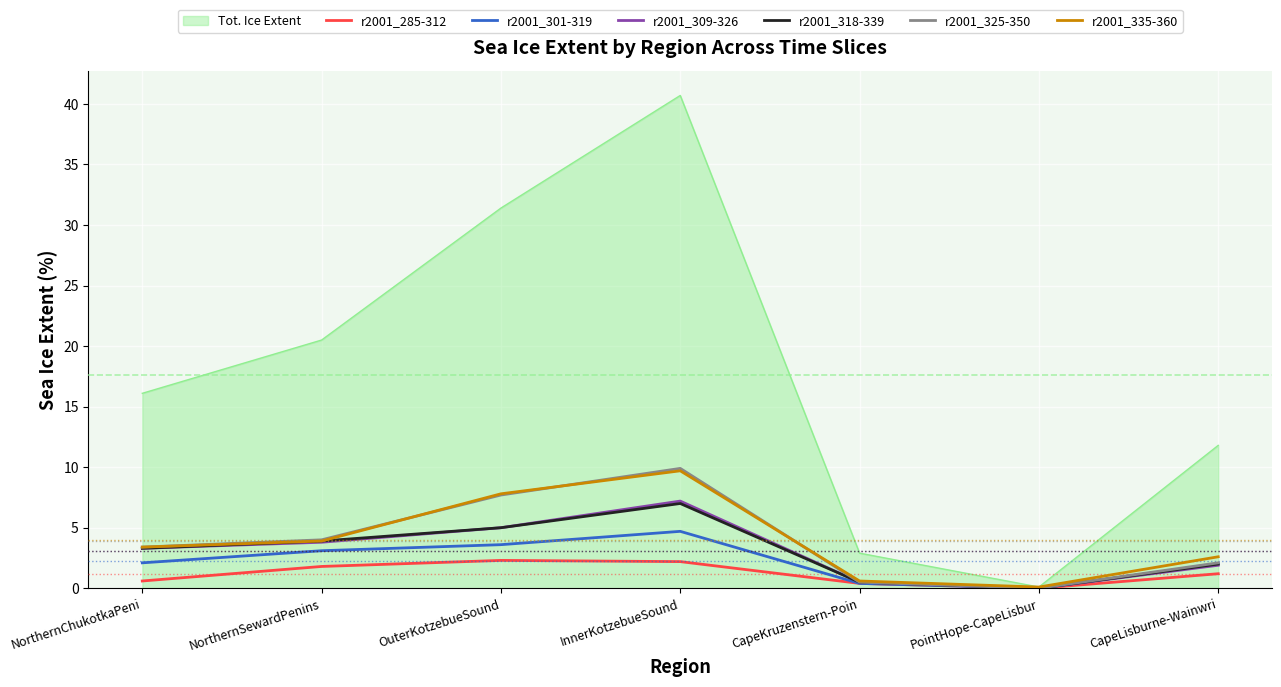

What is the difference between the maximum and minimum values in the r2001_301-319 series?

4.7